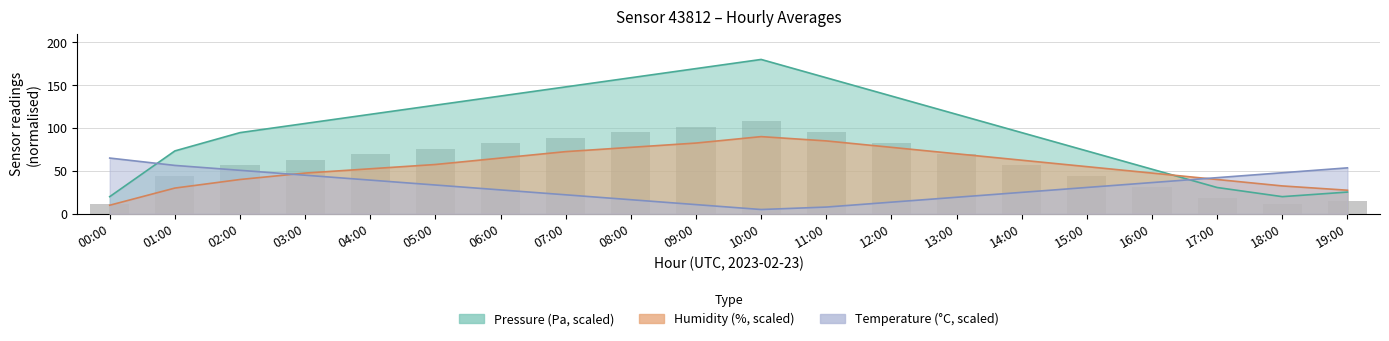

Is it true that the value at 00:00 is 18.5?

False